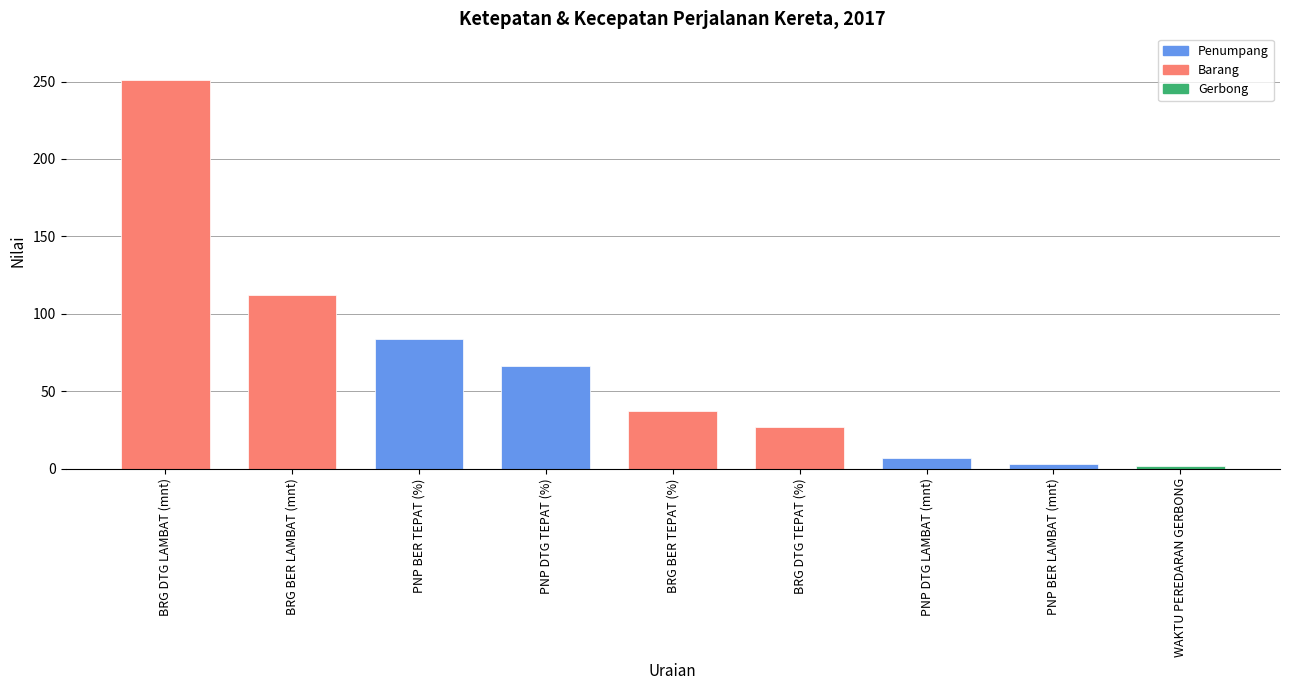

Which label corresponds to the largest value in the chart?

BRG DTG LAMBAT (mnt)